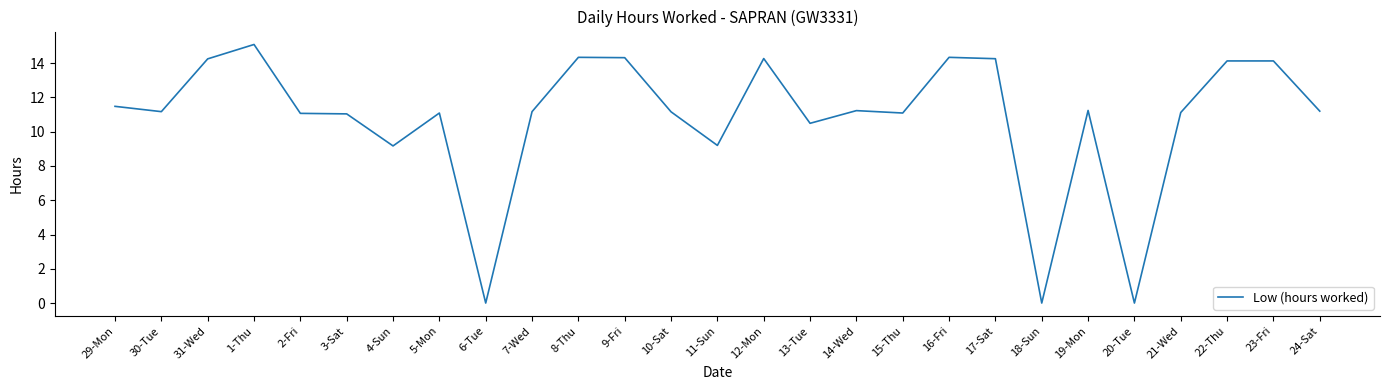

What position from the right is 6-Tue?

19